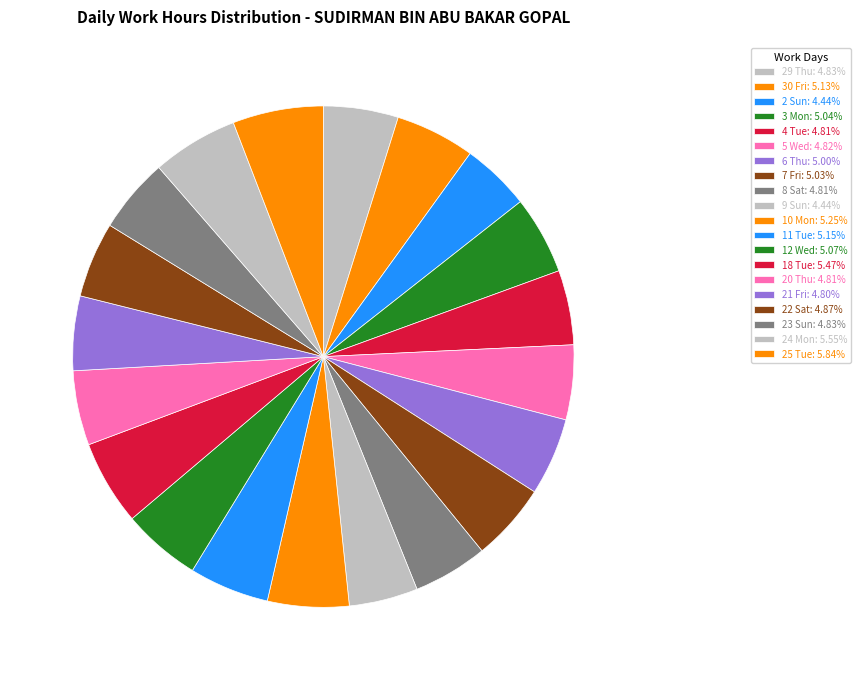

Count the number of slices in the pie.

20